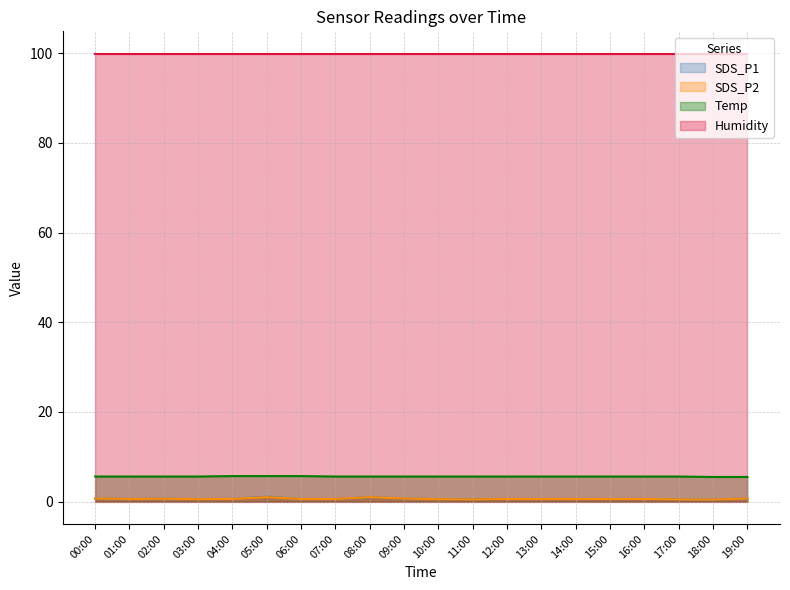

True or false: SDS_P1 and Temp intersect in this chart.

False